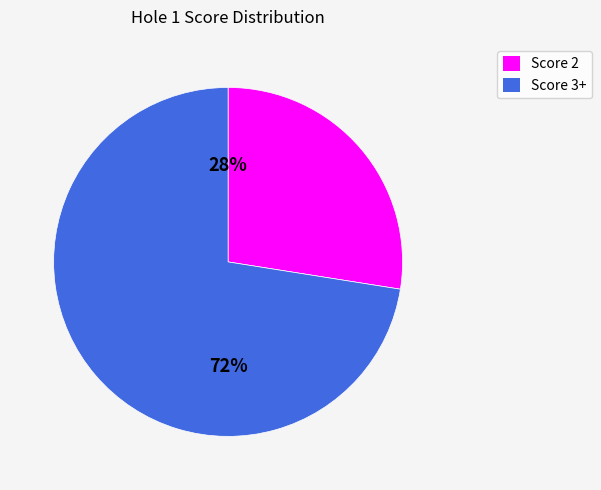

Is there any slice that represents more than half of the pie?

Yes